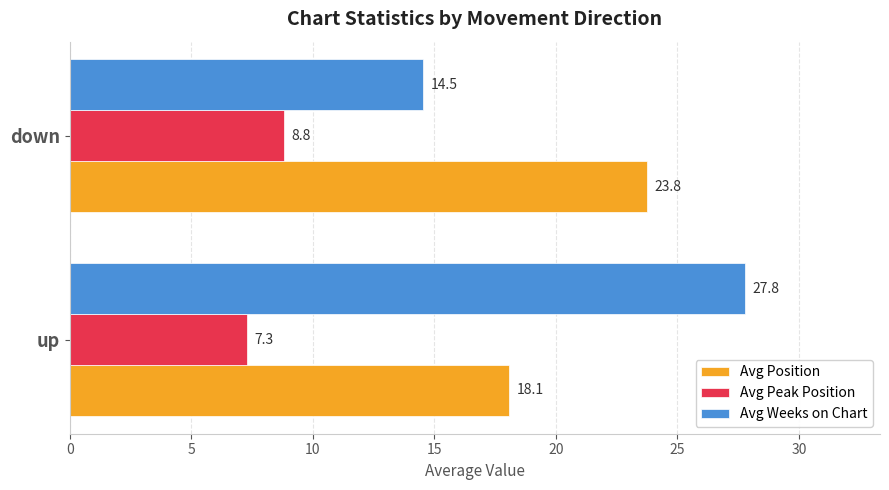

Which series changed the most between up and down?

Avg Weeks on Chart